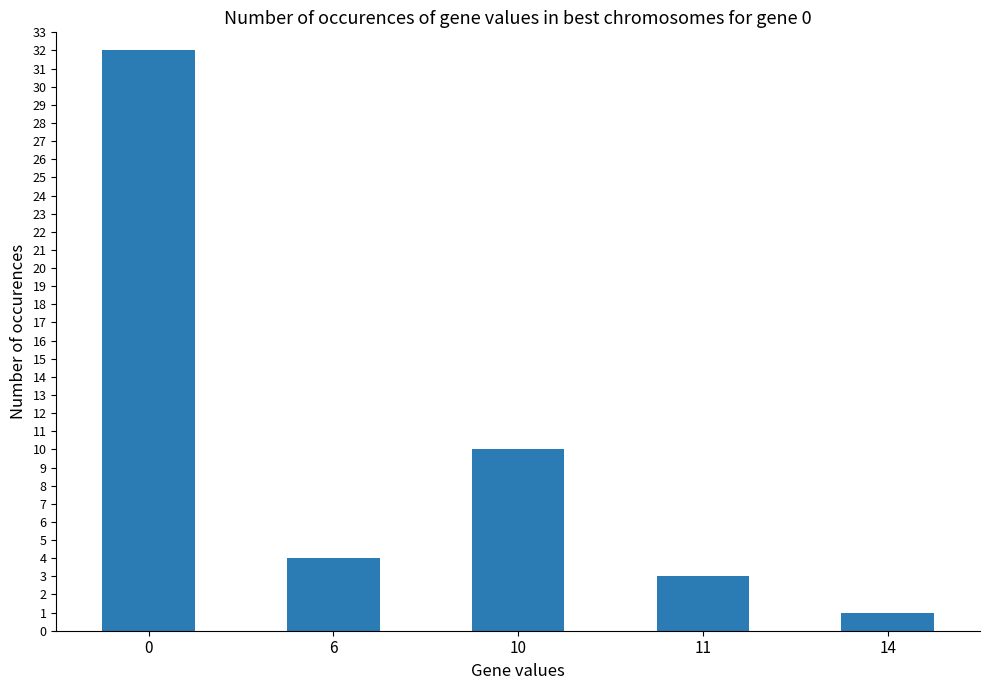

What is the value of the 4th bar from the left?

3